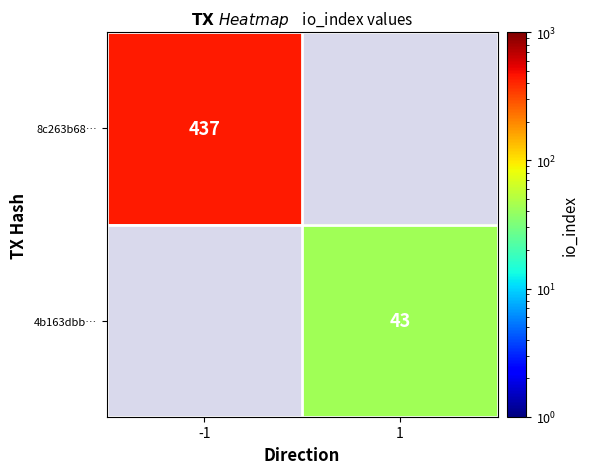

The 4b163dbb… series shows 58 at 1. True or false?

False